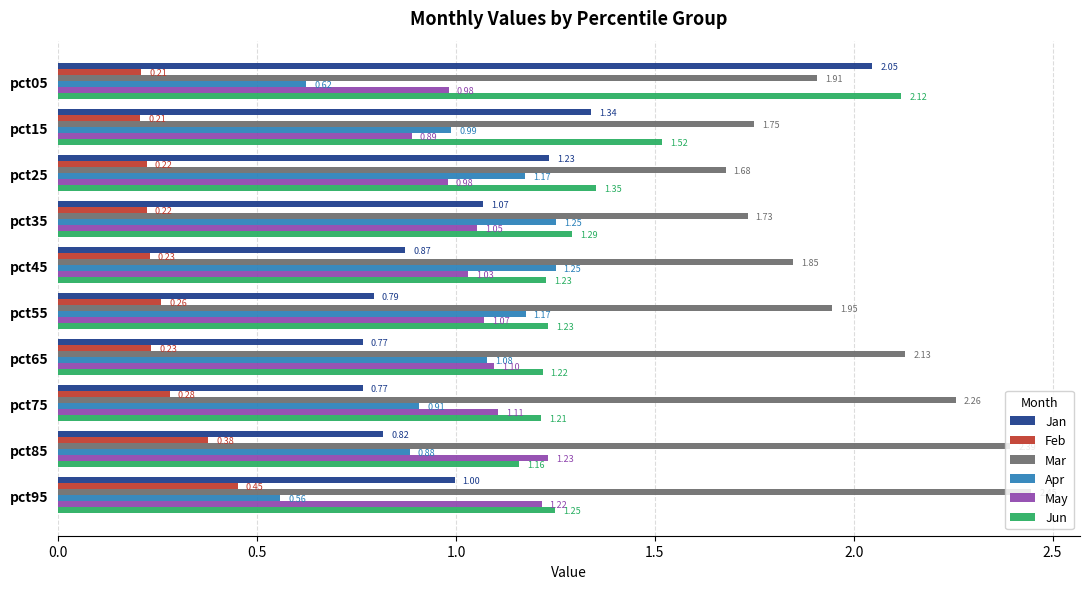

Which series has the widest spread of values?

Jan